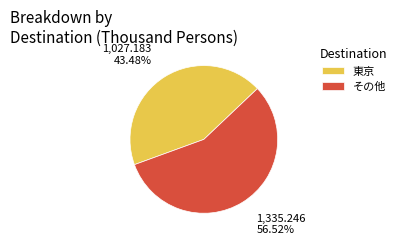

What is the smallest slice in the pie chart?

東京